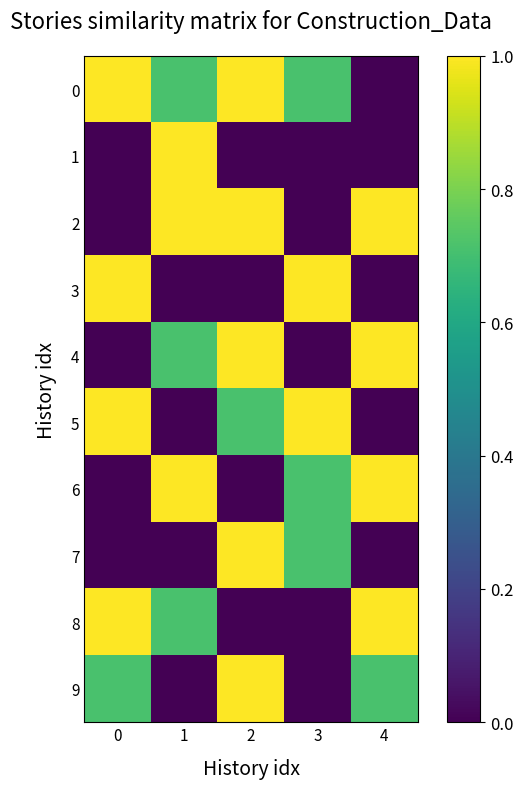

Reading left to right, extract all data points from this chart.

0: 0=1.0	1=0.7	2=1.0	3=0.7	4=0.0
1: 0=0.0	1=1.0	2=0.0	3=0.0	4=0.0
2: 0=0.0	1=1.0	2=1.0	3=0.0	4=1.0
3: 0=1.0	1=0.0	2=0.0	3=1.0	4=0.0
4: 0=0.0	1=0.7	2=1.0	3=0.0	4=1.0
5: 0=1.0	1=0.0	2=0.7	3=1.0	4=0.0
6: 0=0.0	1=1.0	2=0.0	3=0.7	4=1.0
7: 0=0.0	1=0.0	2=1.0	3=0.7	4=0.0
8: 0=1.0	1=0.7	2=0.0	3=0.0	4=1.0
9: 0=0.7	1=0.0	2=1.0	3=0.0	4=0.7